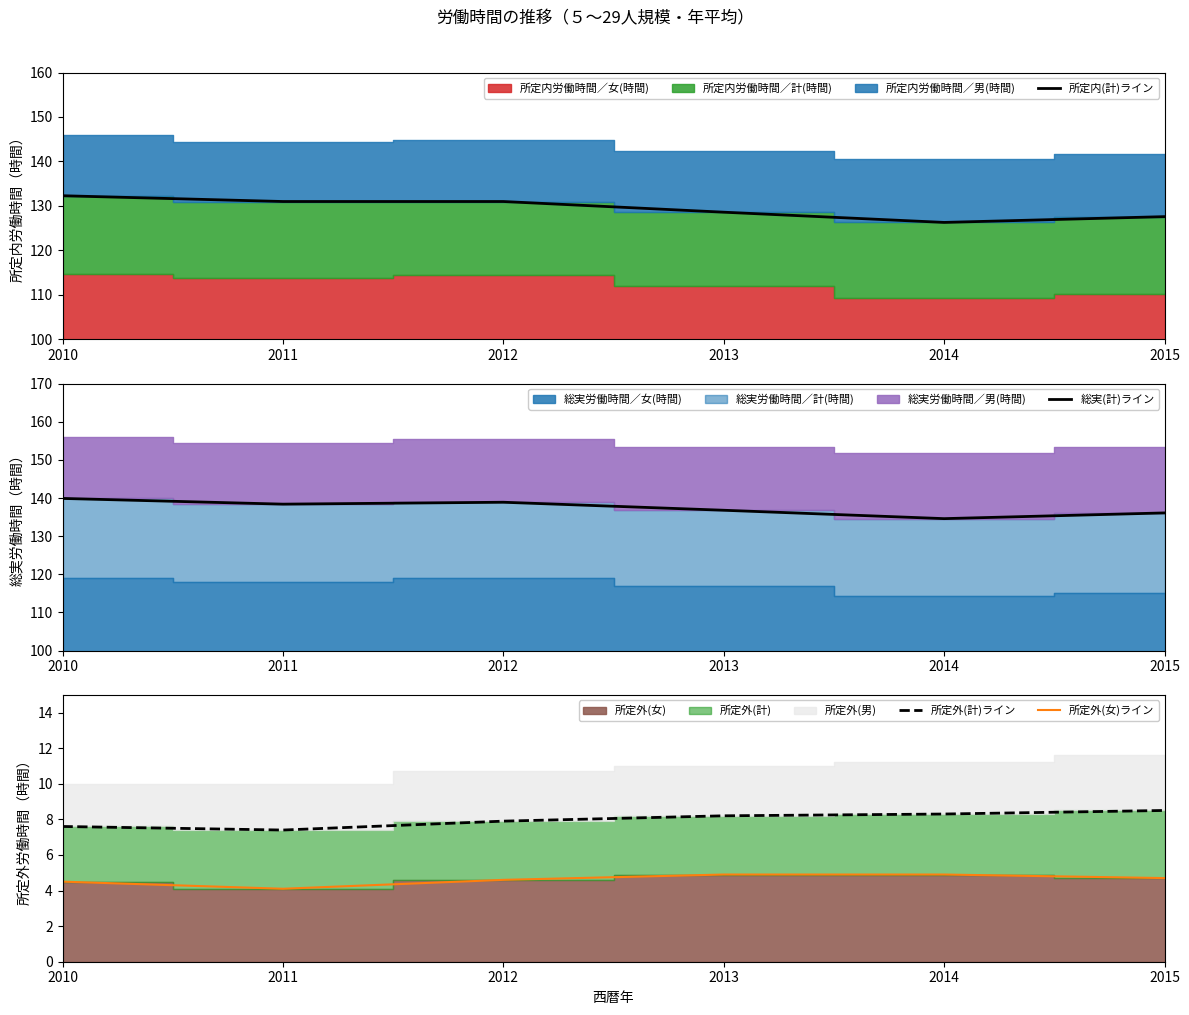

What is the difference between the 所定内(計)ライン values at 2014 and 2012?

4.7